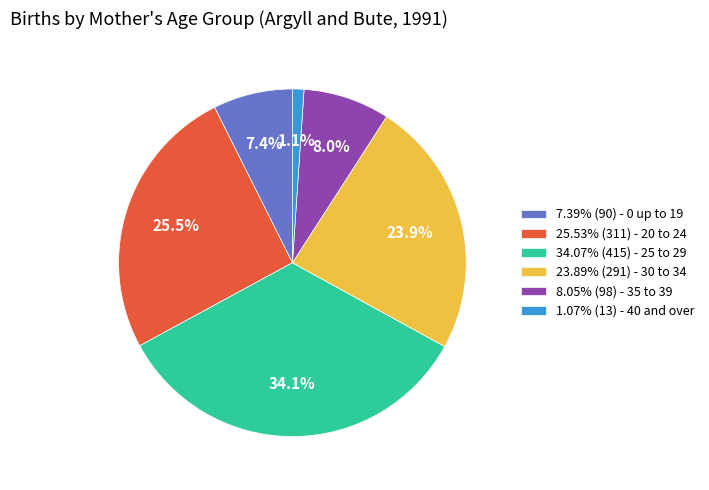

Combined, do 23.89% (291) - 30 to 34 and 34.07% (415) - 25 to 29 account for over 50%?

Yes